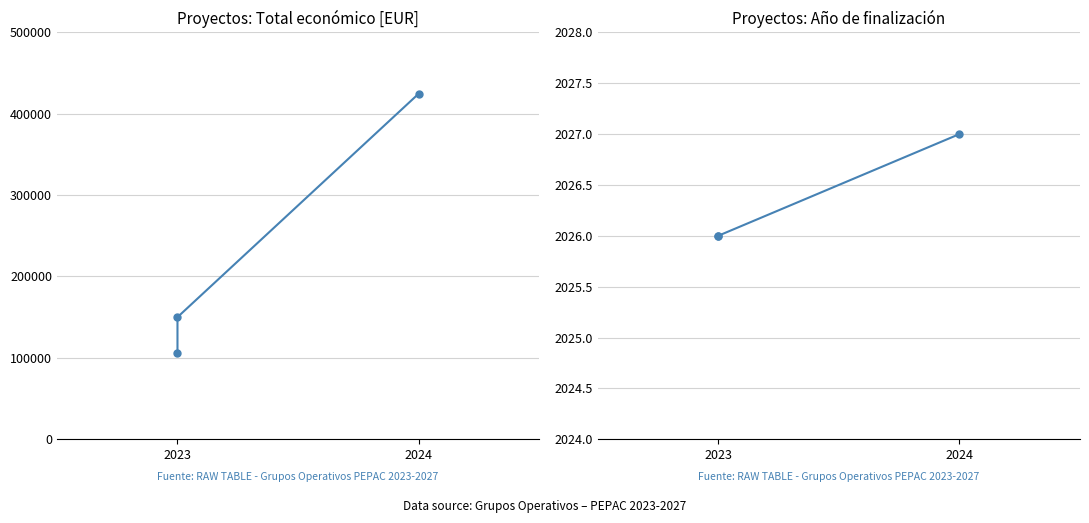

At which label does Total económico reach its minimum?

2023